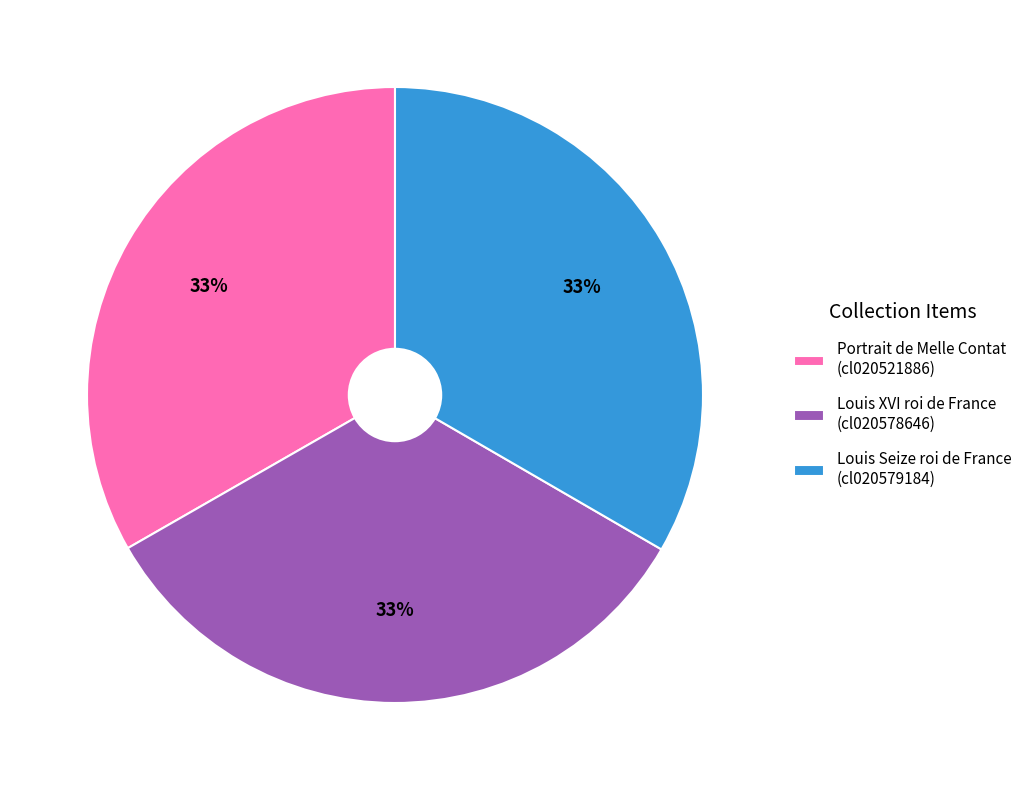

Does any single category account for the majority?

No